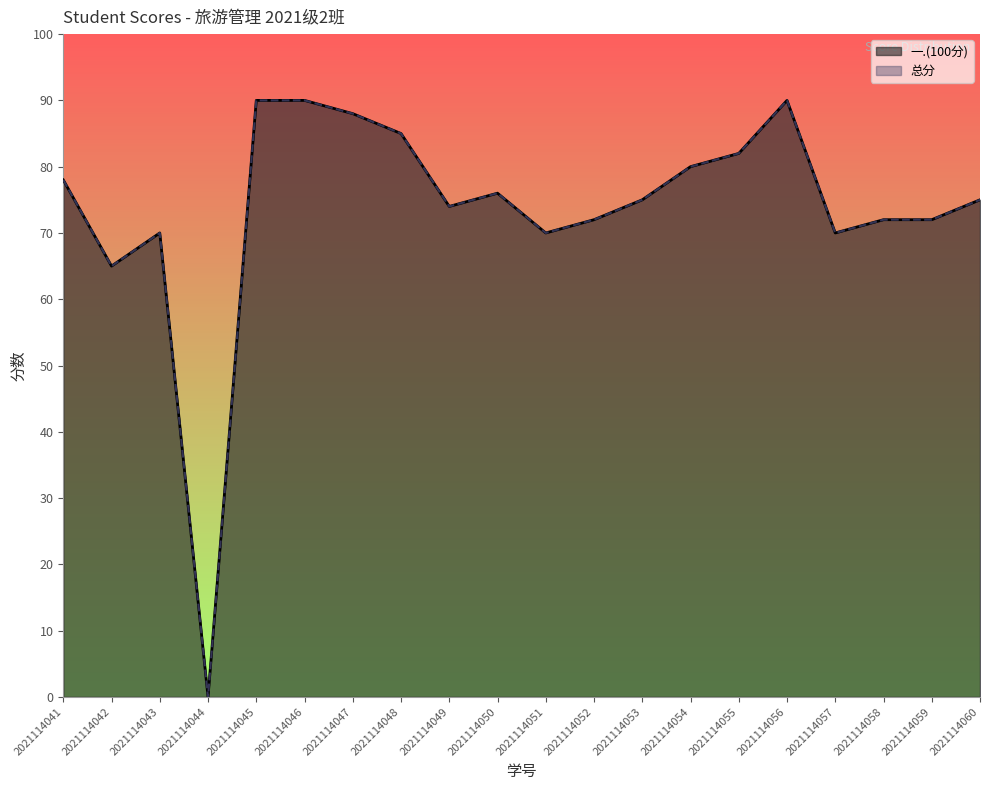

How many values in the 一.(100分) series are below 75?

9